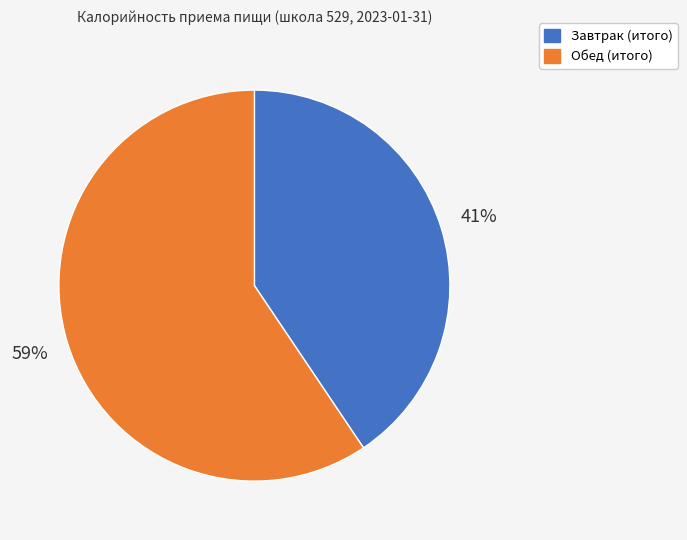

Which category accounts for the majority?

Обед (итого)